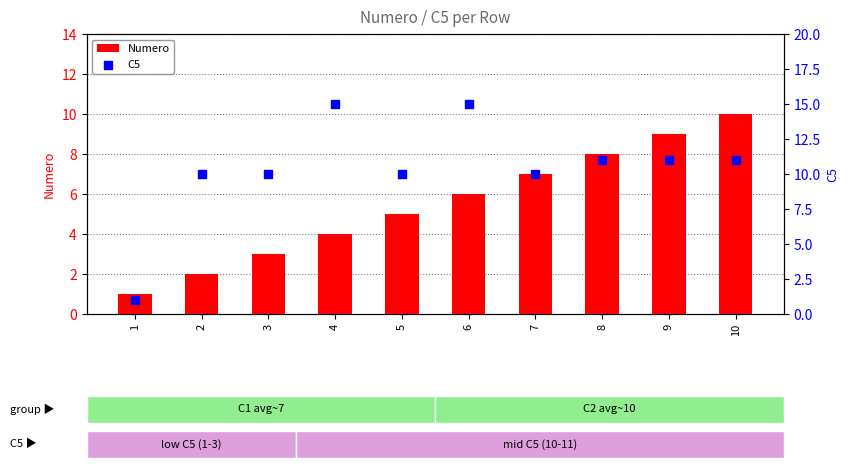

Which series has the largest total across all categories?

C5